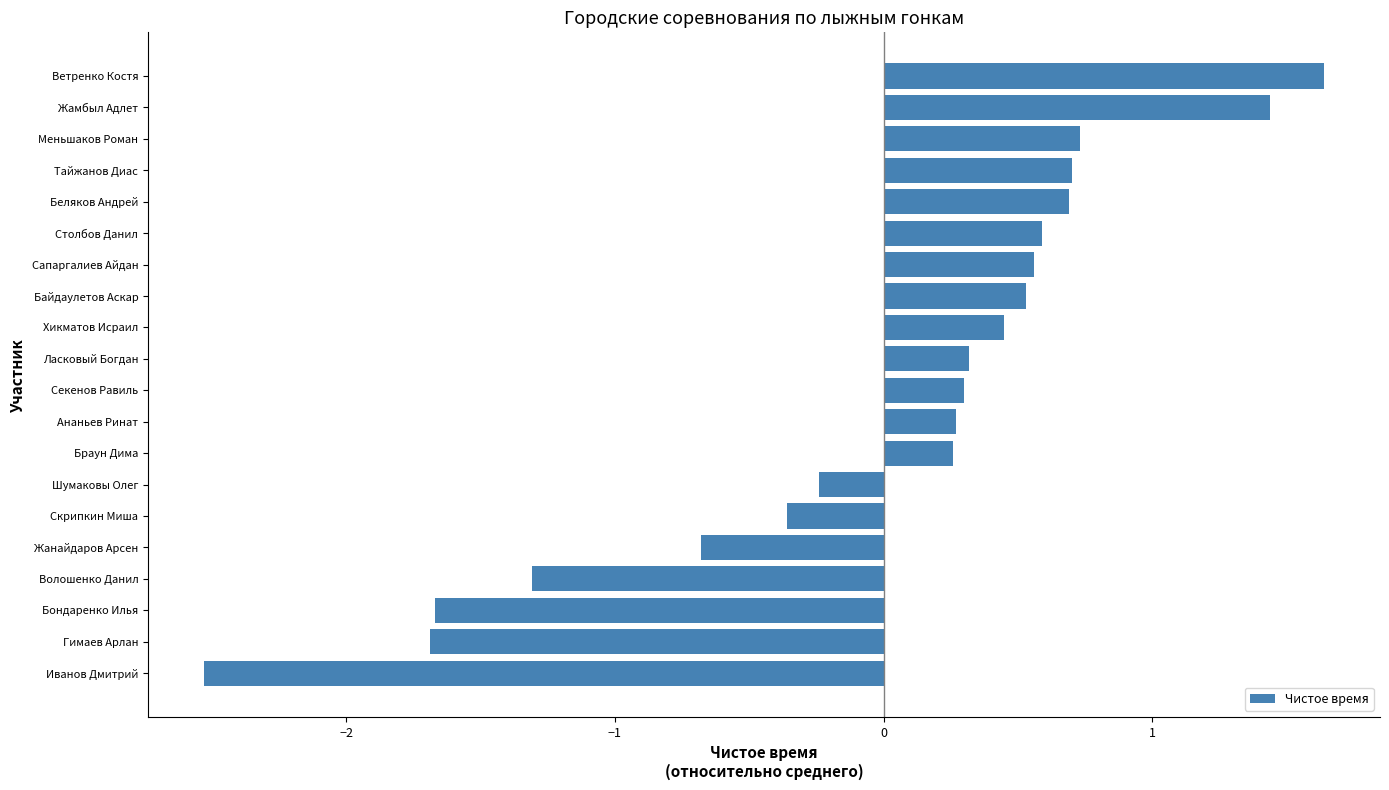

What is the approximate value at Ветренко Костя?

1.6